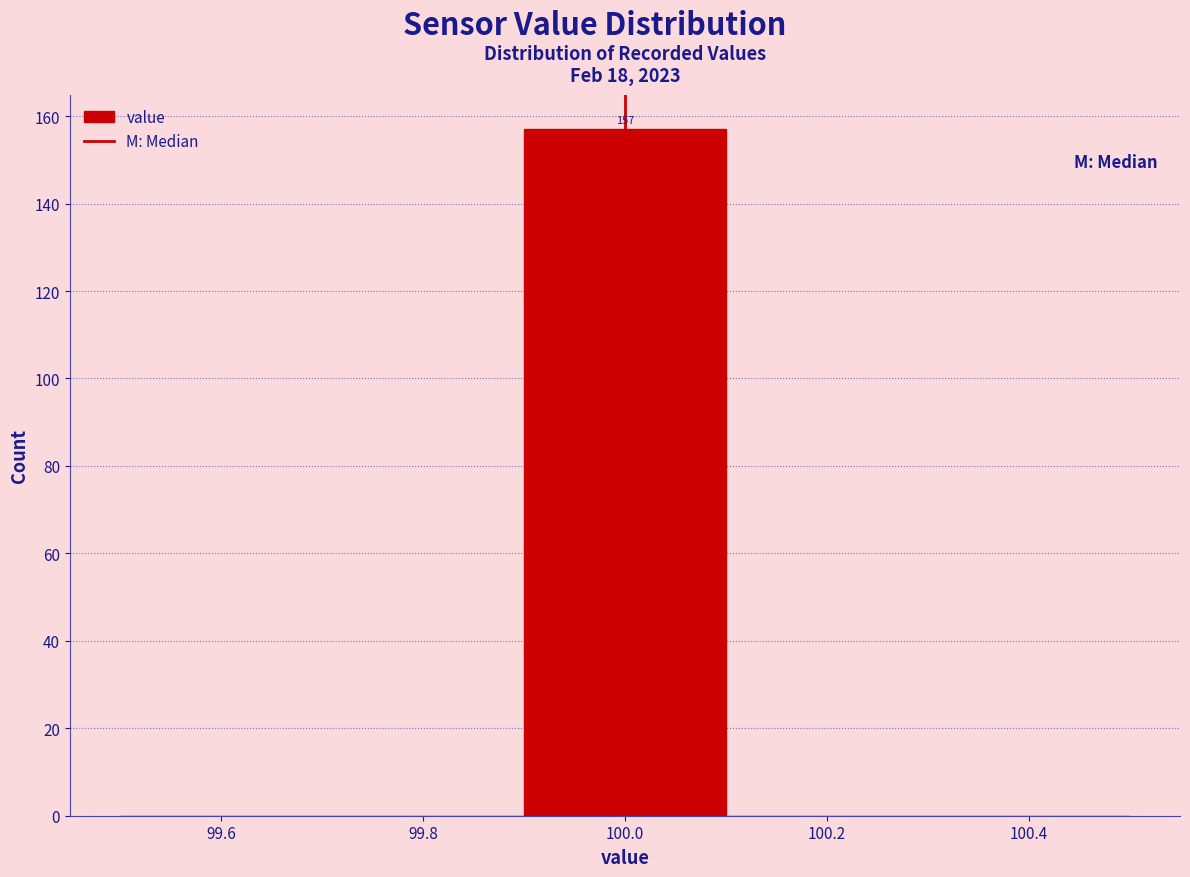

Over which range of the x-axis is the bar tallest?

99.9 to 100.1